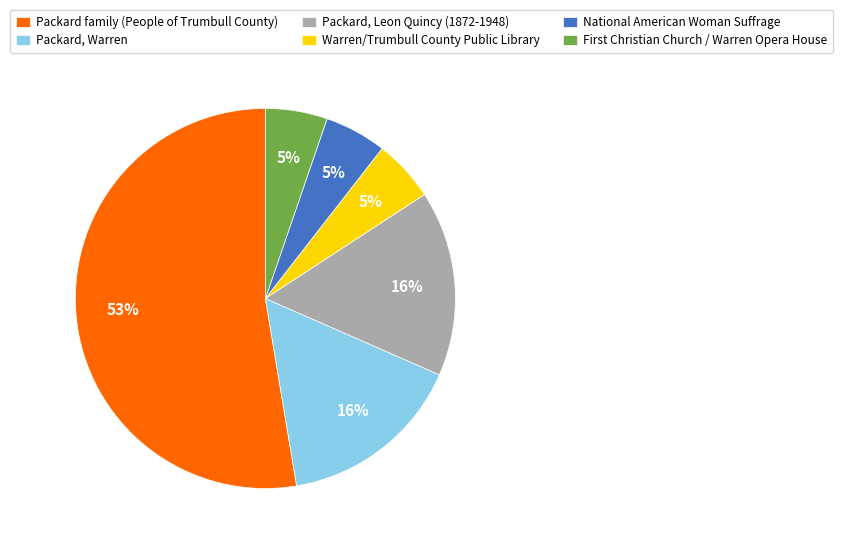

To the nearest percent, what is the average slice percentage?

17%